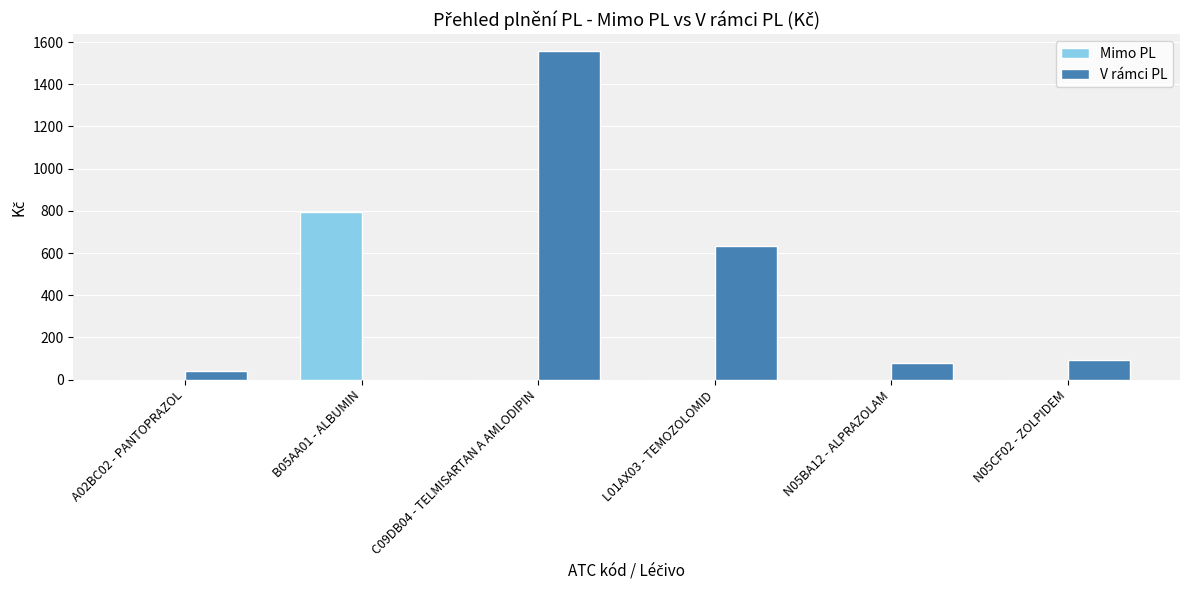

Where is V rámci PL nearest to the value 779?

L01AX03 - TEMOZOLOMID